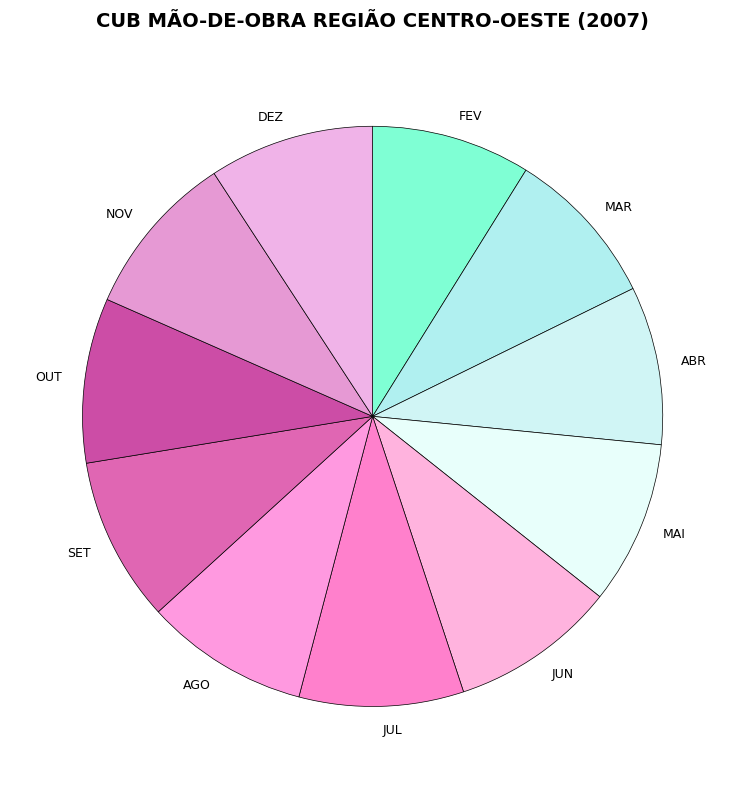

How many segments does this pie chart have?

11